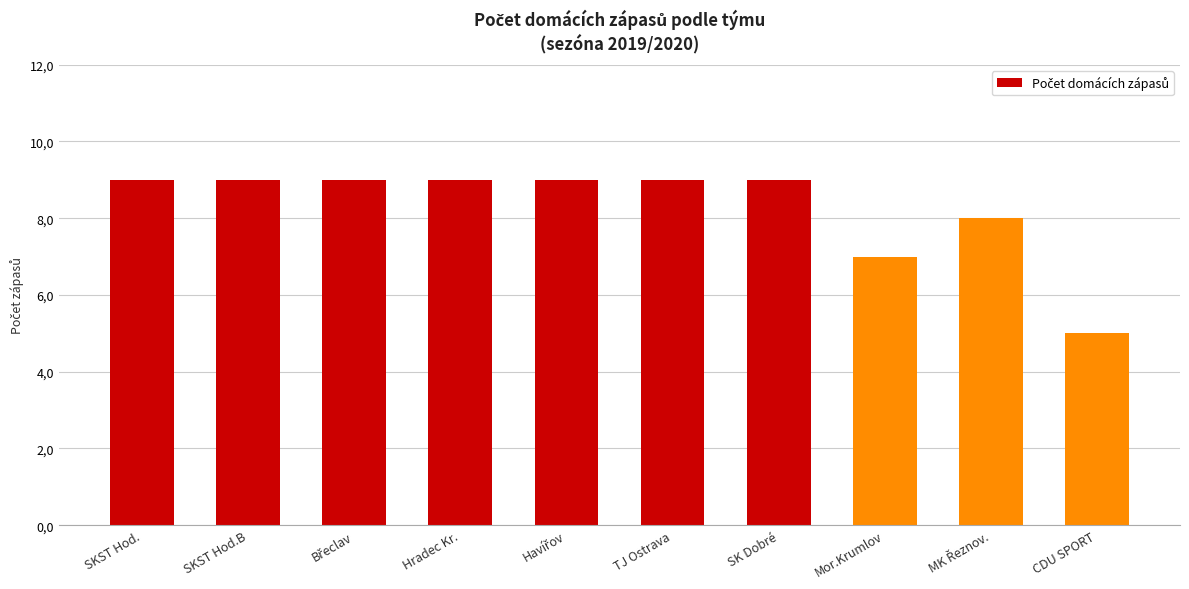

The value at Mor.Krumlov is 10. True or false?

False